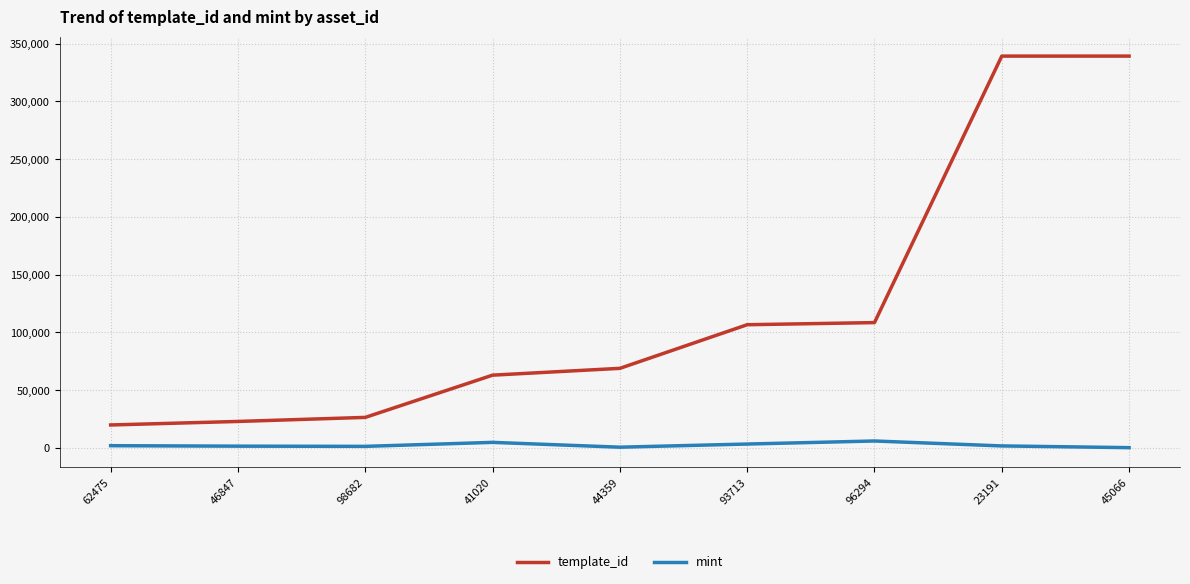

What is the difference between the mint values at 46847 and 96294?

4470